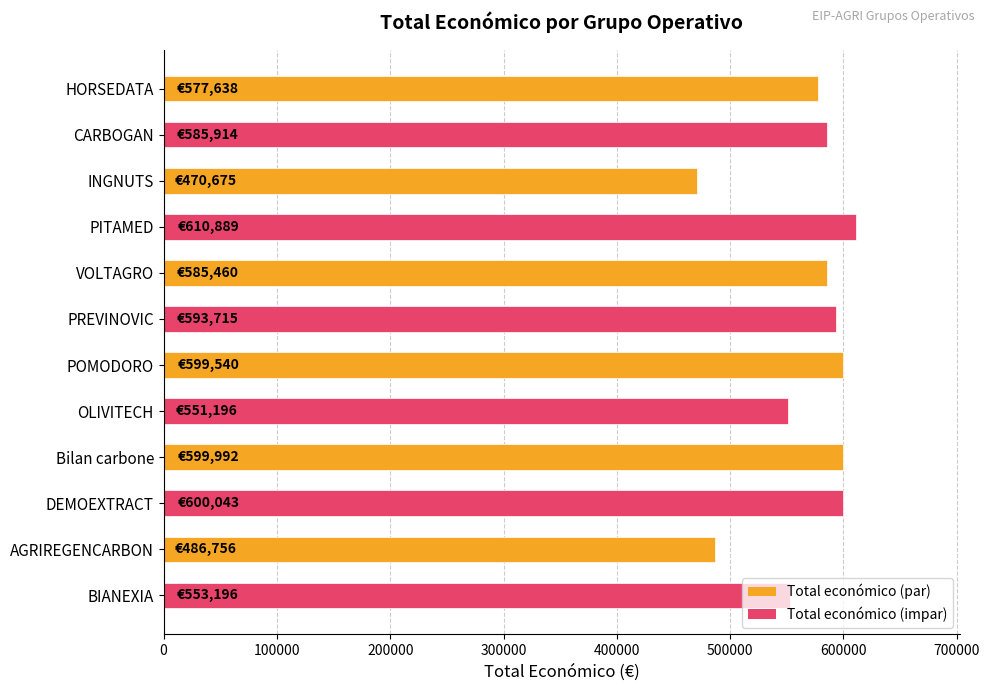

What is the label of the 9th bar from the bottom?

PITAMED